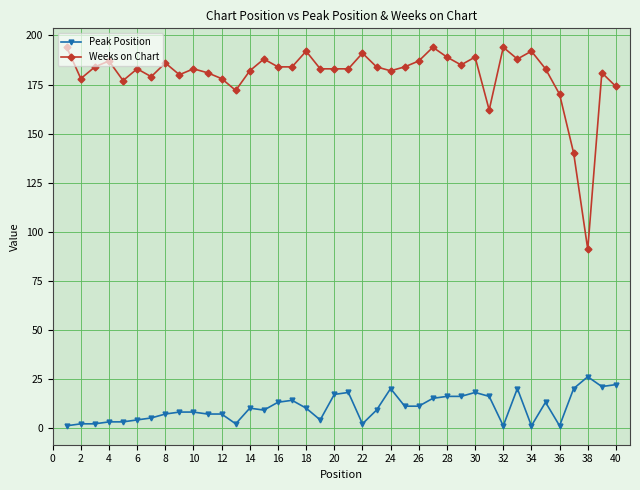

At how many categories does at least one series exceed 88?

40